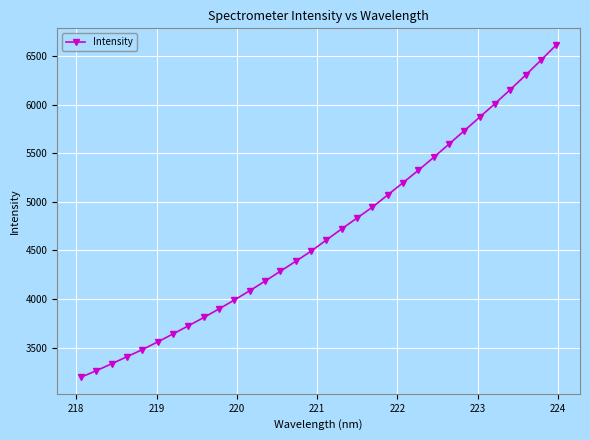

Reading left to right, list all the values displayed in this chart.

3195.3	3262.8	3333.6	3406.6	3479.5	3559.0	3641.1	3724.6	3810.0	3898.7	3990.5	4085.5	4184.6	4286.7	4388.6	4492.6	4608.1	4722.5	4834.0	4945.8	5071.8	5198.0	5325.4	5458.4	5595.1	5733.3	5871.9	6011.5	6155.9	6304.9	6458.1	6615.3